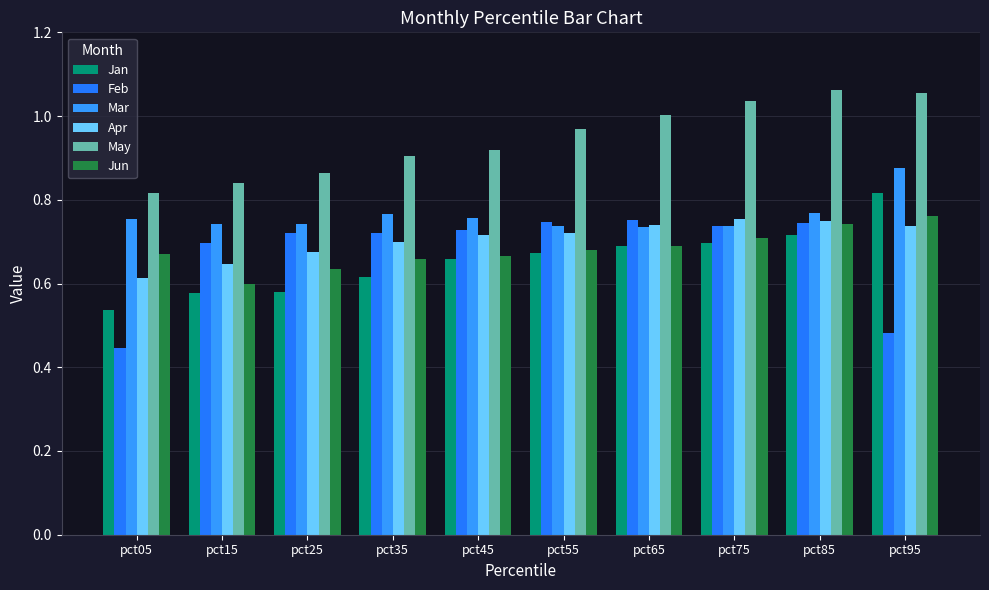

Which has a higher value, pct55 or pct45?

pct55